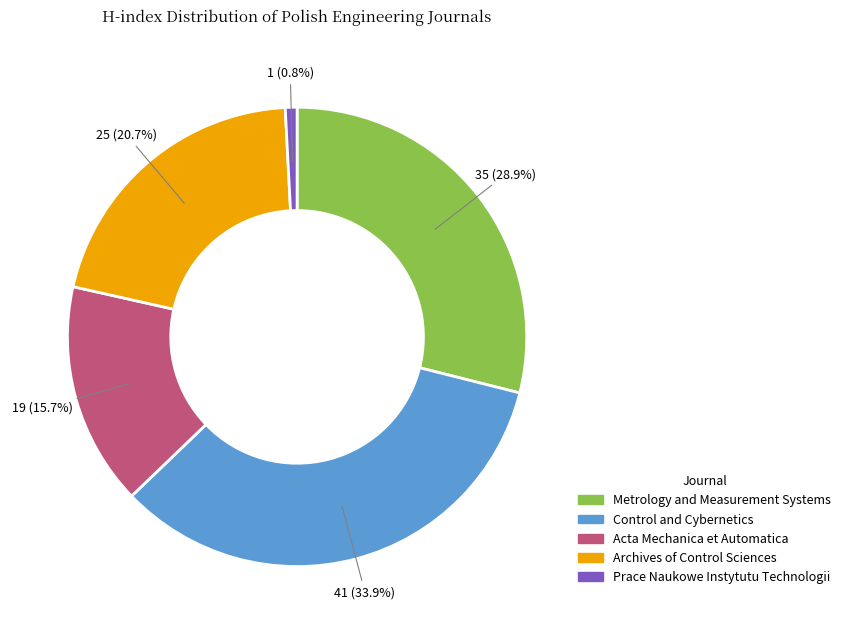

How much of the chart is everything except Metrology and Measurement Systems?

71.1%